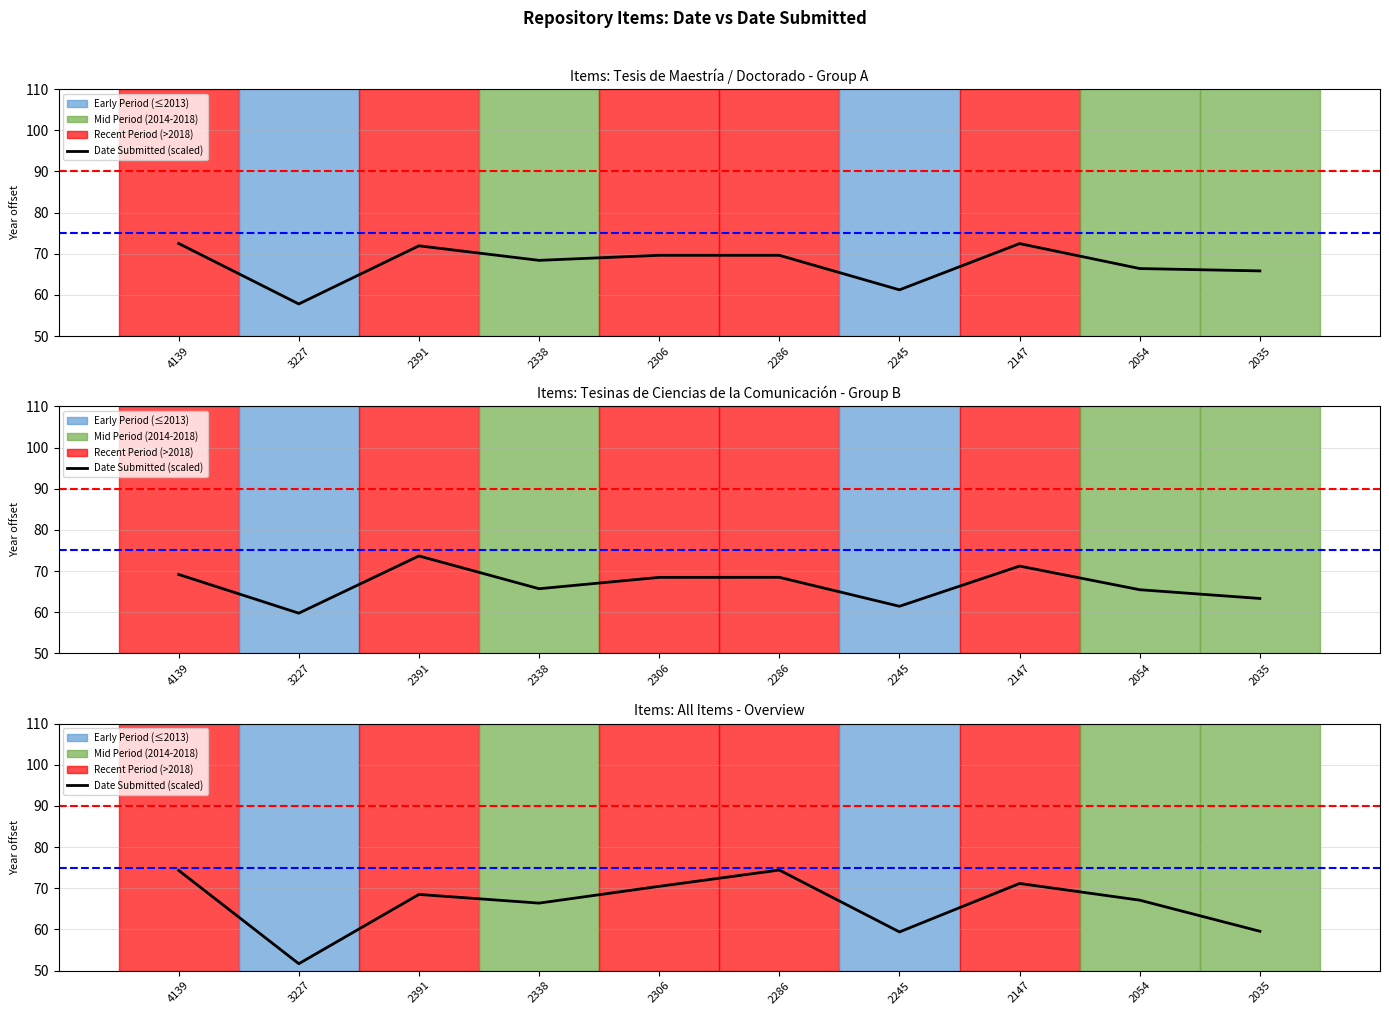

The value at 2245 is 12.6. True or false?

False